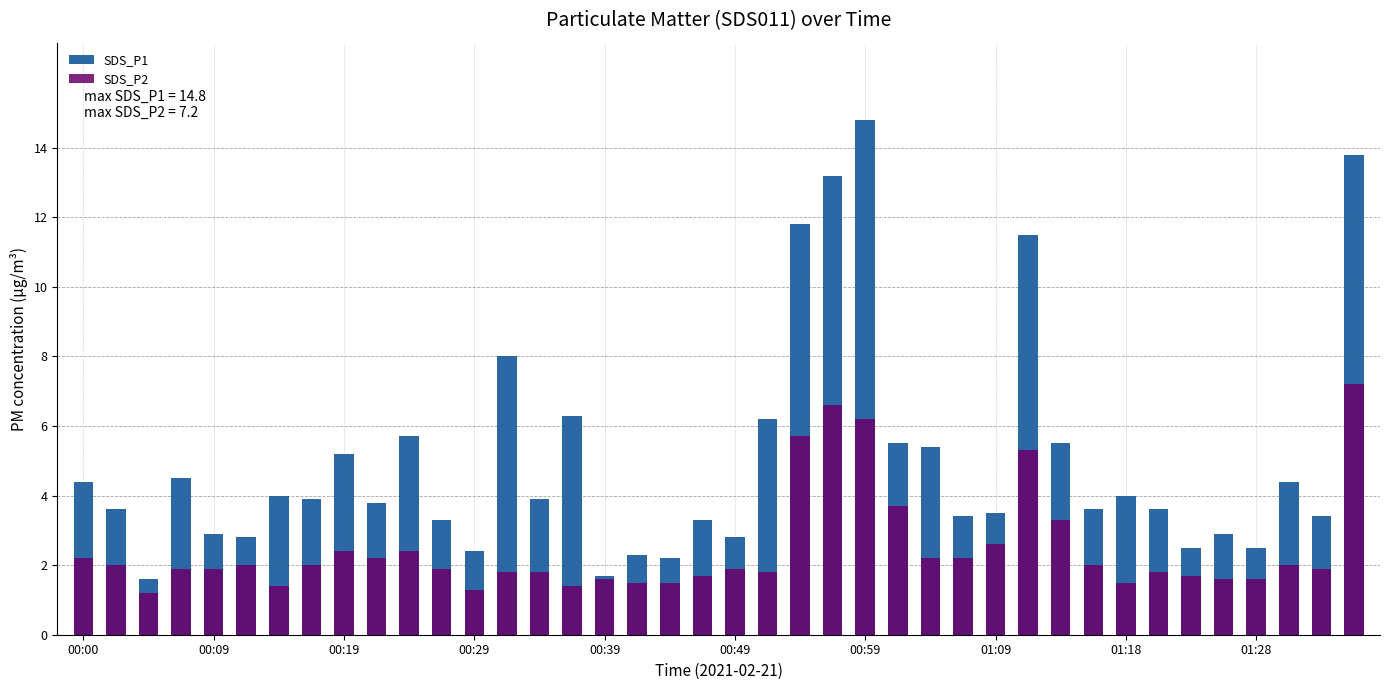

Reading left to right, transcribe all the data shown in this chart.

SDS_P1: 4.4	3.6	1.6	4.5	2.9	2.8	4.0	3.9	5.2	3.8	5.7	3.3	2.4	8.0	3.9	6.3	1.7	2.3	2.2	3.3	2.8	6.2	11.8	13.2	14.8	5.5	5.4	3.4	3.5	11.5	5.5	3.6	4.0	3.6	2.5	2.9	2.5	4.4	3.4	13.8
SDS_P2: 2.2	2.0	1.2	1.9	1.9	2.0	1.4	2.0	2.4	2.2	2.4	1.9	1.3	1.8	1.8	1.4	1.6	1.5	1.5	1.7	1.9	1.8	5.7	6.6	6.2	3.7	2.2	2.2	2.6	5.3	3.3	2.0	1.5	1.8	1.7	1.6	1.6	2.0	1.9	7.2